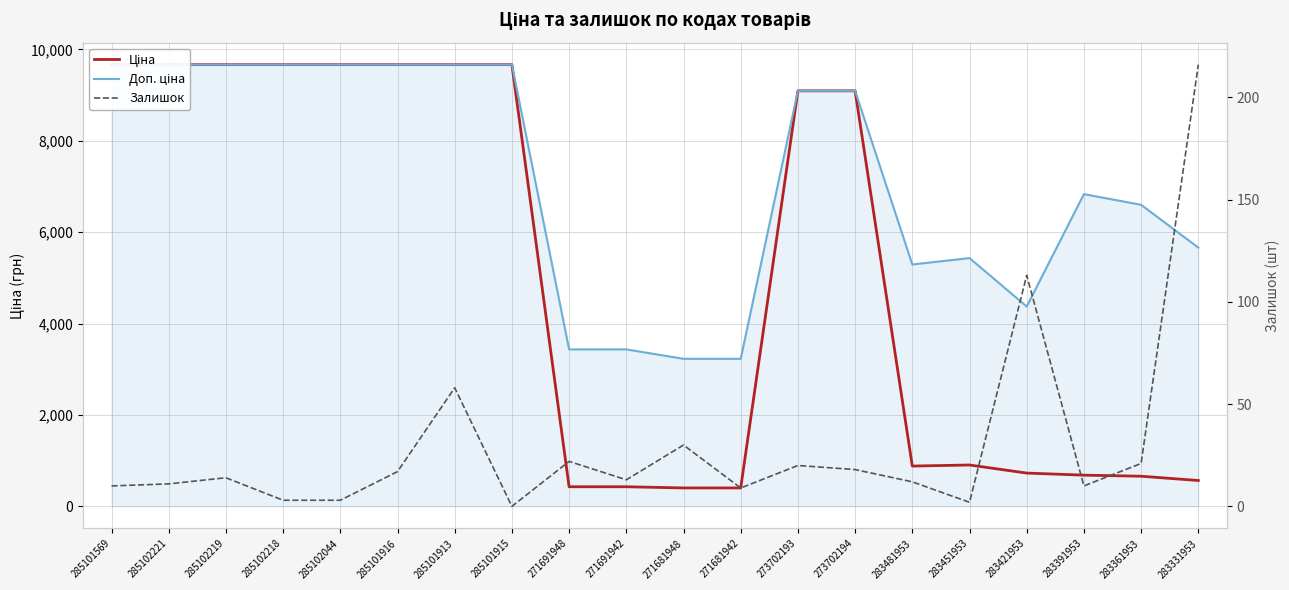

How many lines are shown in the chart?

3